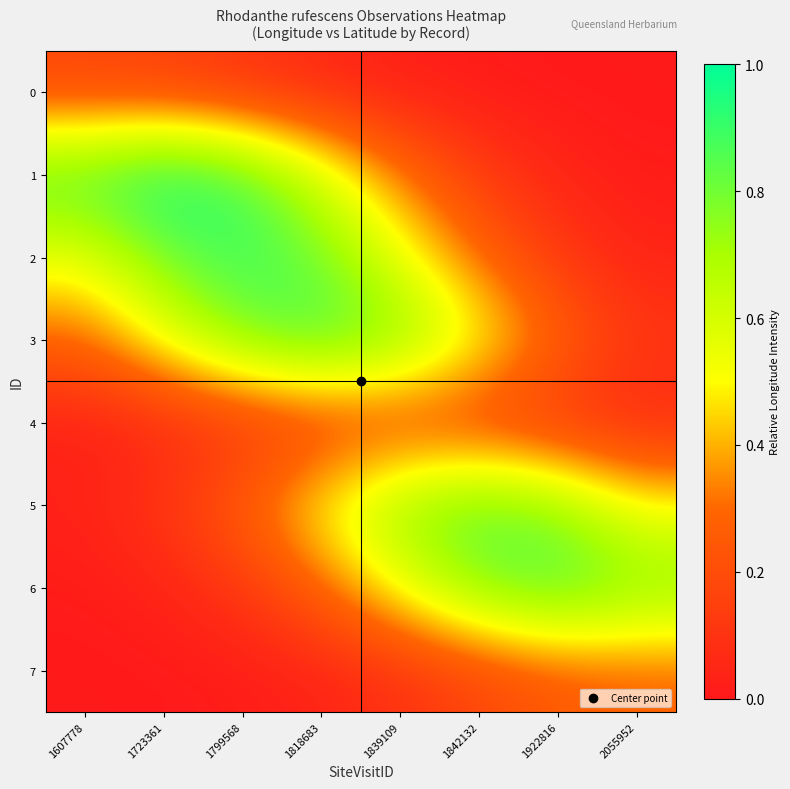

Reading left to right, extract all data points from this chart.

0: 1607778=0.2	1723361=0.1	1799568=0.1	1818683=0.1	1839109=0.0	1842132=0.0	1922816=0.0	2055952=0.0
1: 1607778=0.9	1723361=1.0	1799568=0.9	1818683=0.6	1839109=0.3	1842132=0.1	1922816=0.0	2055952=0.0
2: 1607778=0.5	1723361=0.8	1799568=0.9	1818683=0.8	1839109=0.5	1842132=0.3	1922816=0.1	2055952=0.0
3: 1607778=0.3	1723361=0.5	1799568=0.8	1818683=0.9	1839109=0.8	1842132=0.5	1922816=0.3	2055952=0.1
4: 1607778=0.0	1723361=0.1	1799568=0.1	1818683=0.1	1839109=0.2	1842132=0.1	1922816=0.1	2055952=0.1
5: 1607778=0.0	1723361=0.1	1799568=0.3	1818683=0.5	1839109=0.7	1842132=0.8	1922816=0.7	2055952=0.5
6: 1607778=0.0	1723361=0.0	1799568=0.1	1818683=0.3	1839109=0.5	1842132=0.8	1922816=0.9	2055952=0.8
7: 1607778=0.0	1723361=0.0	1799568=0.0	1818683=0.0	1839109=0.1	1842132=0.2	1922816=0.2	2055952=0.3